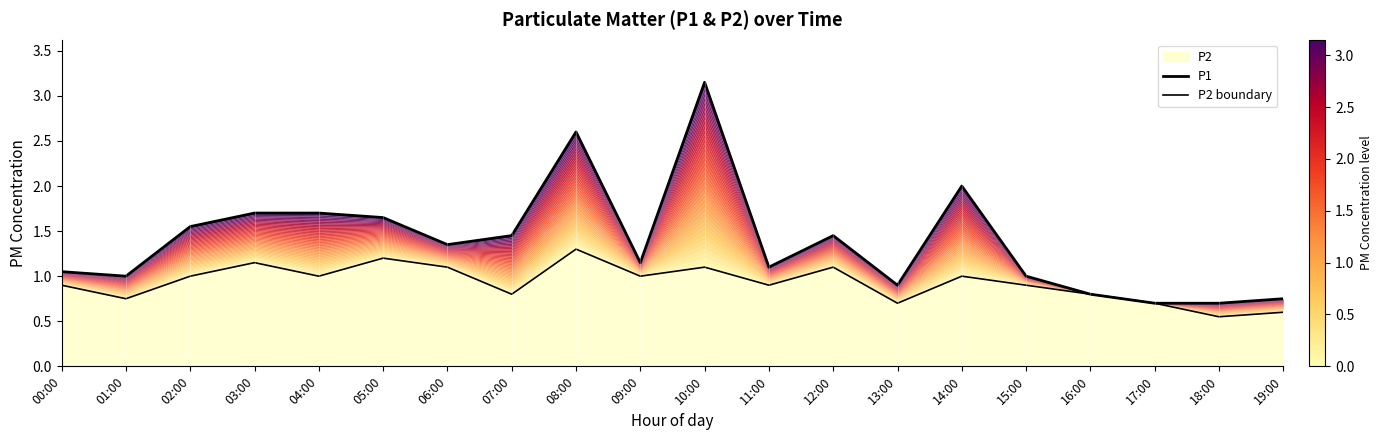

How many interior local peaks does the P1 series have?

4